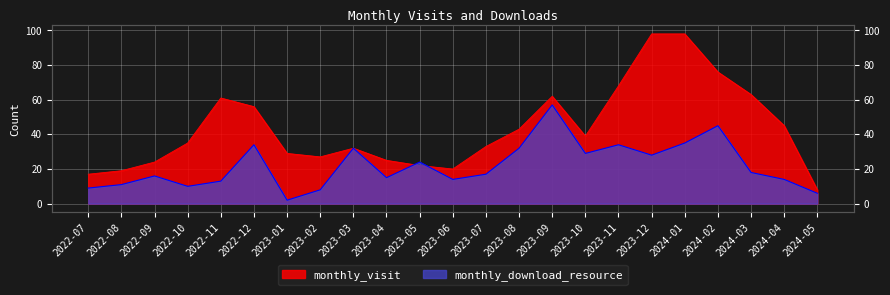

What is the maximum value shown in the chart?

98